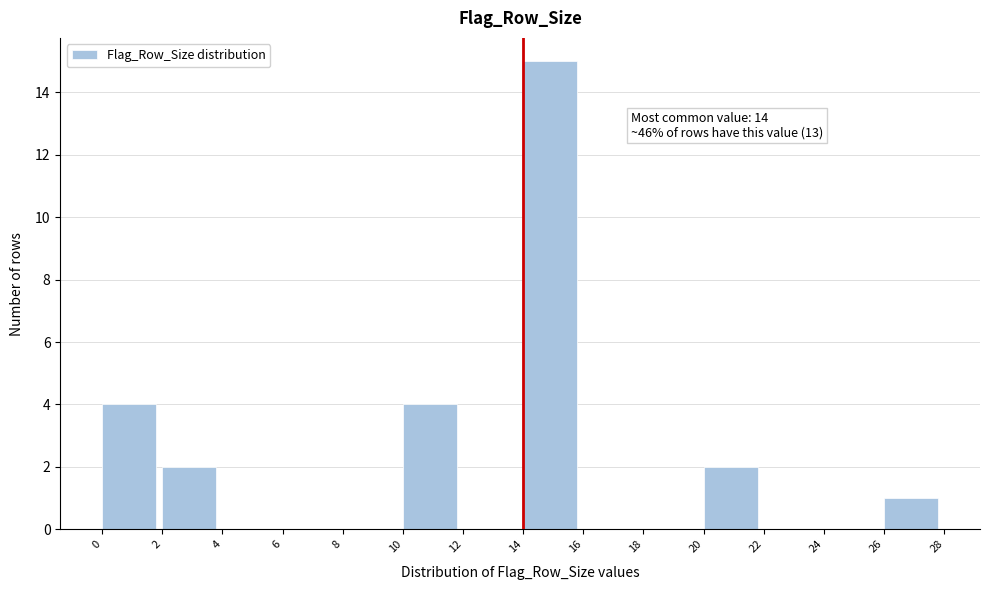

Which range on the x-axis has the tallest bar?

14 to 16